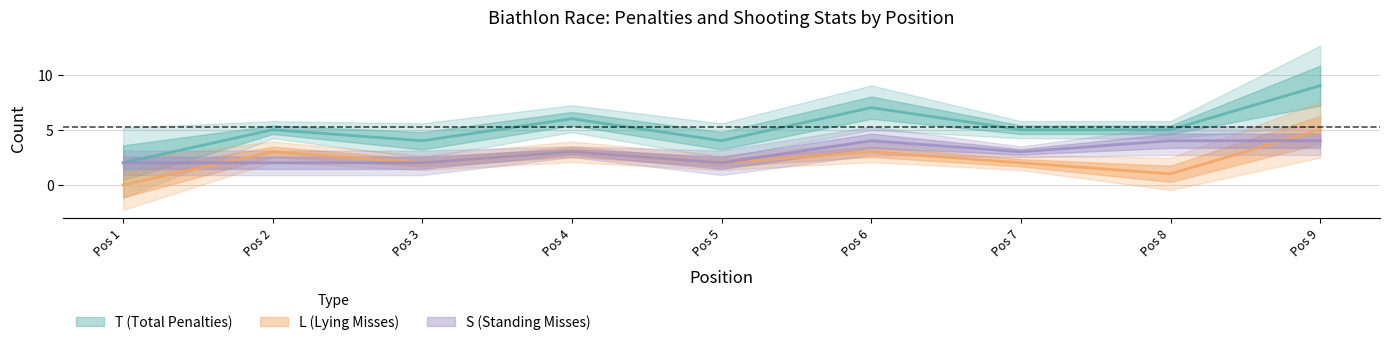

How many lines are shown in the chart?

3